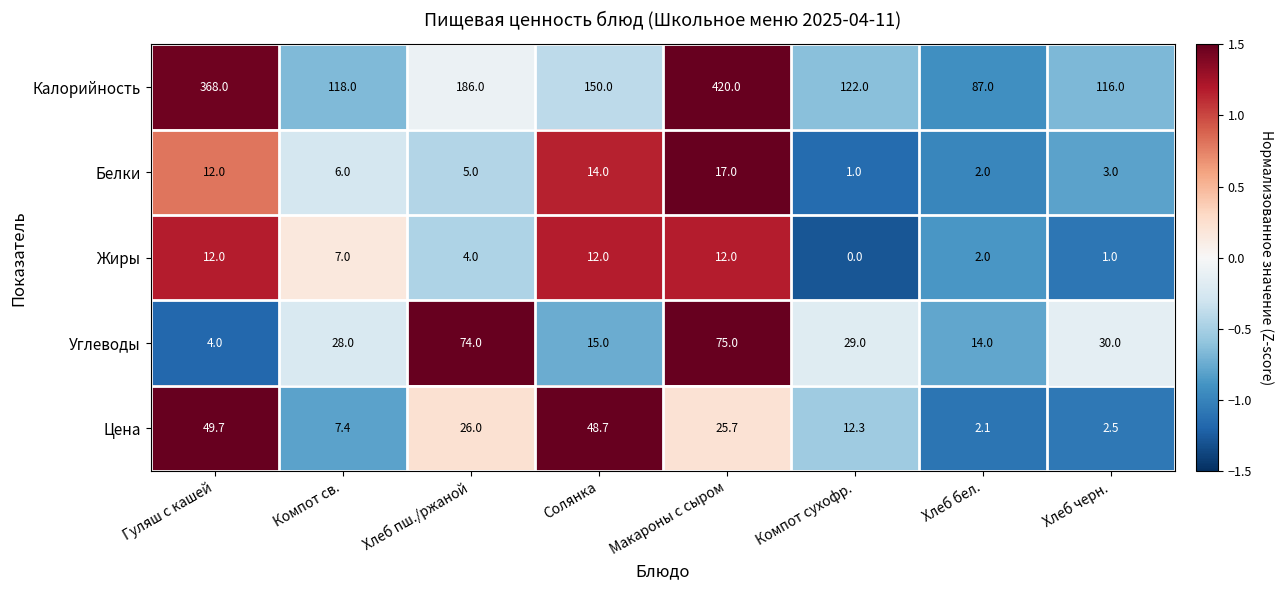

Is the value of Белки at Хлеб черн. greater than the value of Углеводы at Хлеб бел.?

No